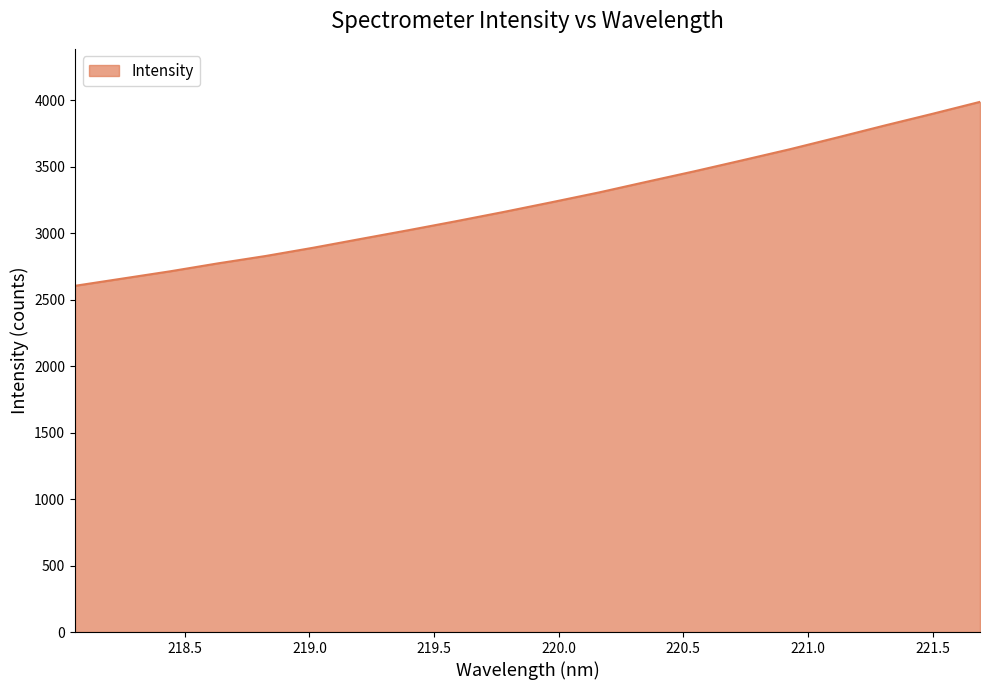

What is the greatest value displayed?

3988.1